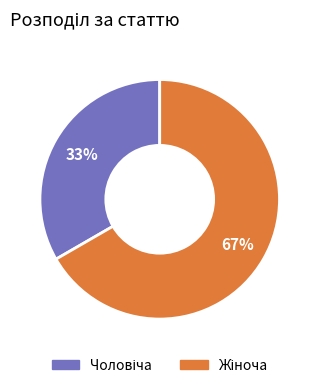

Is there any slice that represents more than half of the pie?

Yes